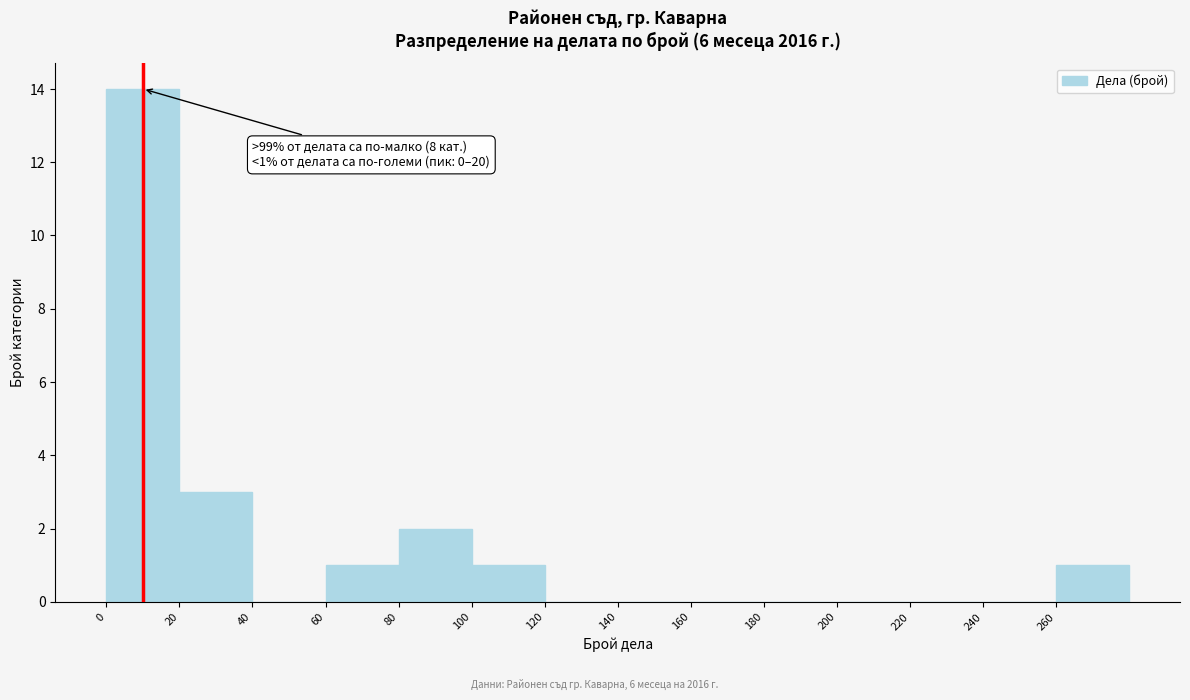

Which range on the x-axis has the tallest bar?

0 to 20